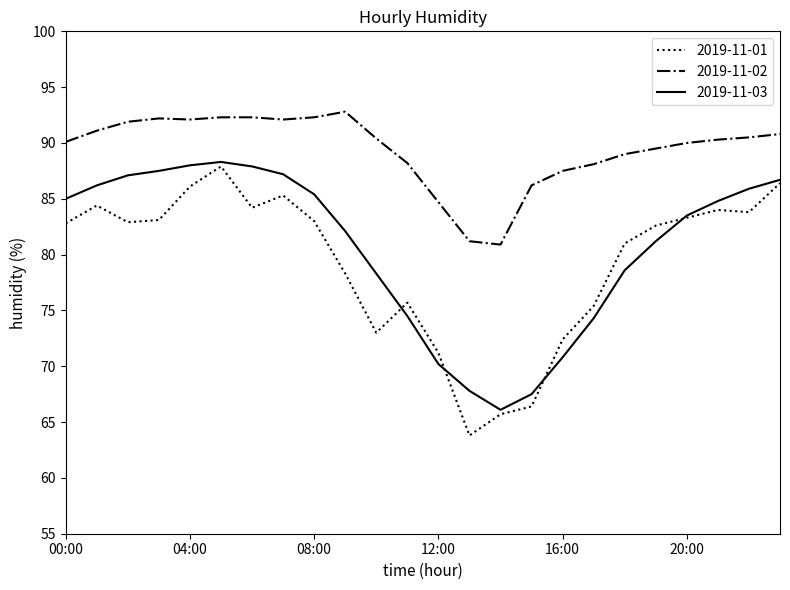

True or false: 2019-11-03 and 2019-11-02 intersect in this chart.

False